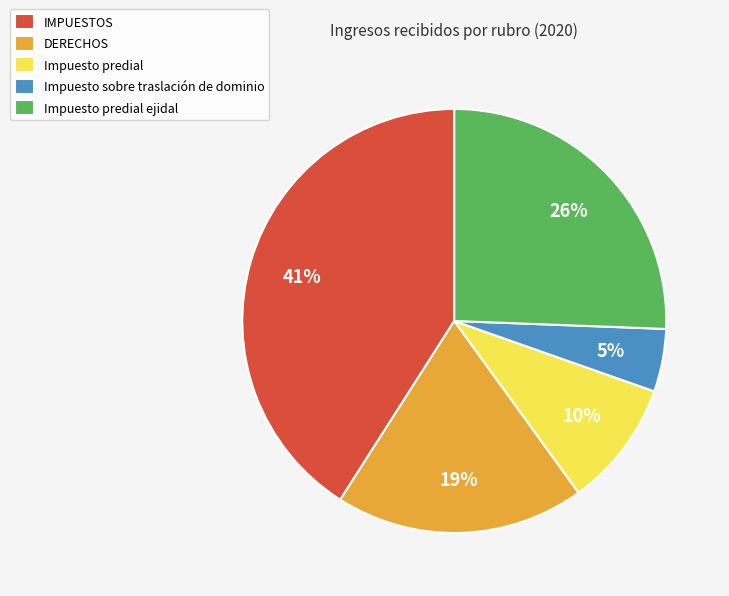

Is Impuesto predial the majority of the pie?

No